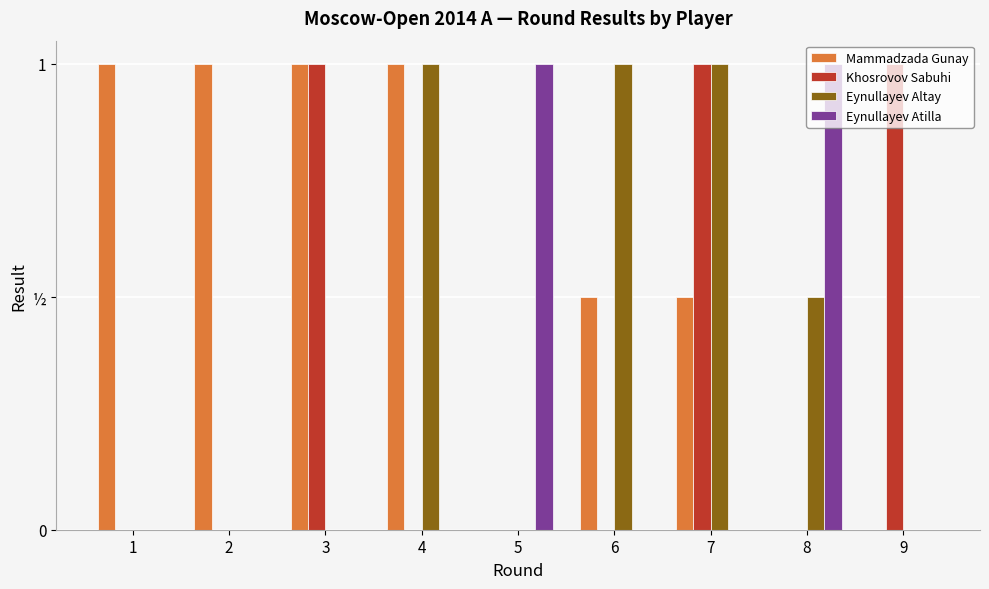

Reading right to left, transcribe all the data shown in this chart.

Mammadzada Gunay: 9=0.0	8=0.0	7=0.5	6=0.5	5=0.0	4=1.0	3=1.0	2=1.0	1=1.0
Khosrovov Sabuhi: 9=1.0	8=0.0	7=1.0	6=0.0	5=0.0	4=0.0	3=1.0	2=0.0	1=0.0
Eynullayev Altay: 9=0.0	8=0.5	7=1.0	6=1.0	5=0.0	4=1.0	3=0.0	2=0.0	1=0.0
Eynullayev Atilla: 9=0.0	8=1.0	7=0.0	6=0.0	5=1.0	4=0.0	3=0.0	2=0.0	1=0.0